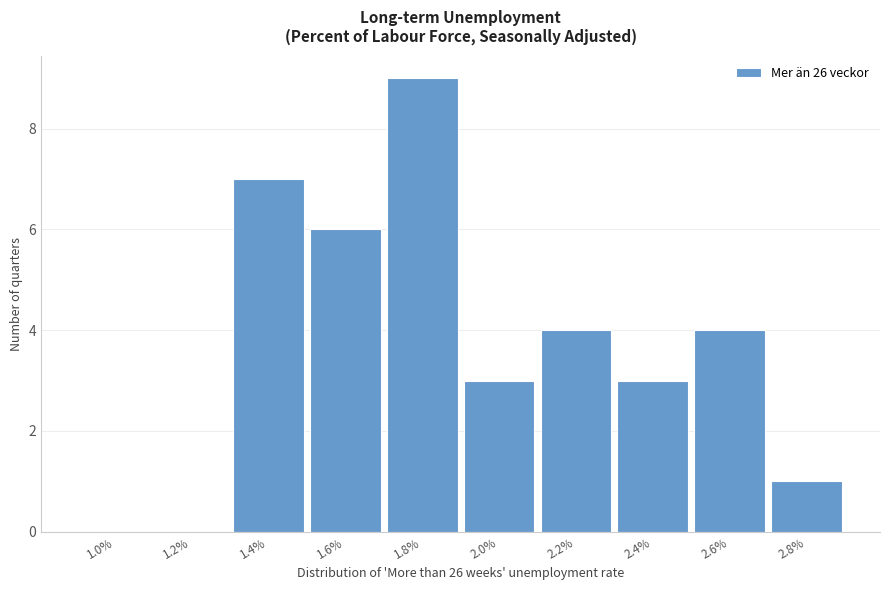

Reading left to right, transcribe all the data shown in this chart.

1.0%=0	1.2%=0	1.4%=7	1.6%=6	1.8%=9	2.0%=3	2.2%=4	2.4%=3	2.6%=4	2.8%=1